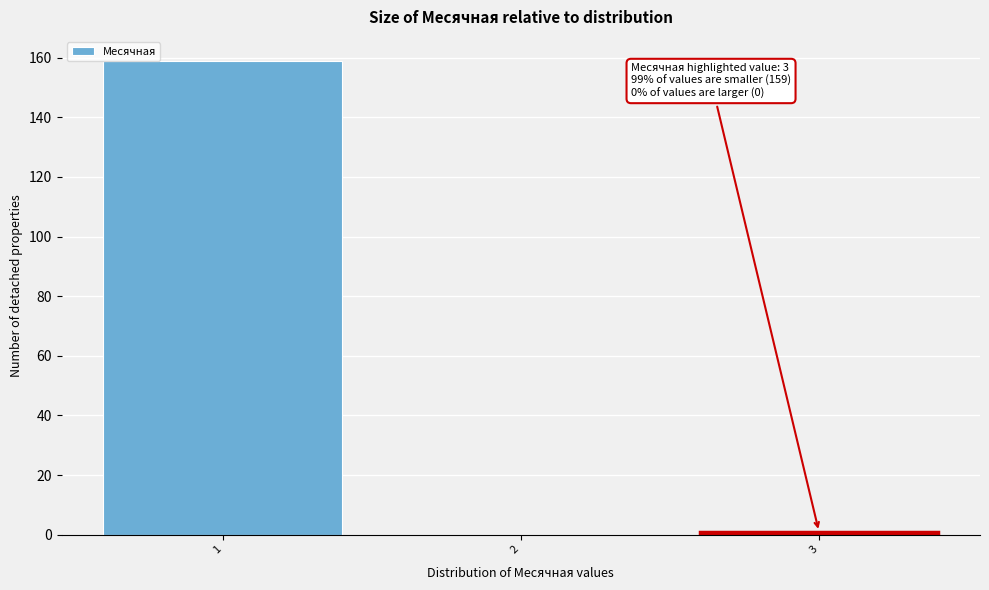

Which range on the x-axis has the tallest bar?

0.5 to 1.5